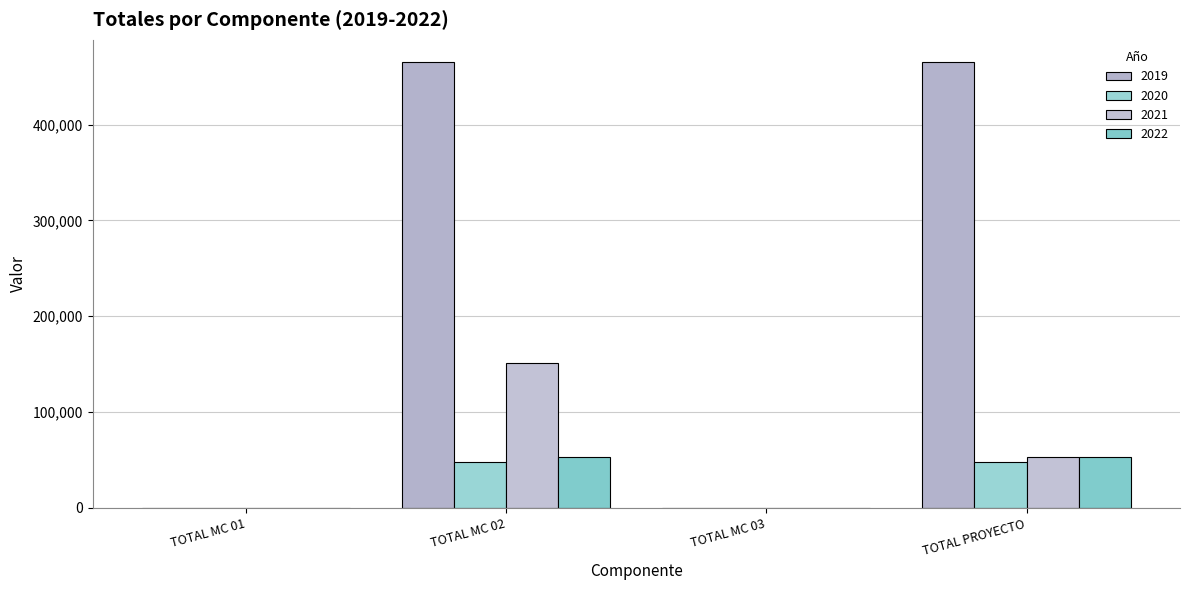

Are the bars grouped side by side (vs. stacked)?

Yes